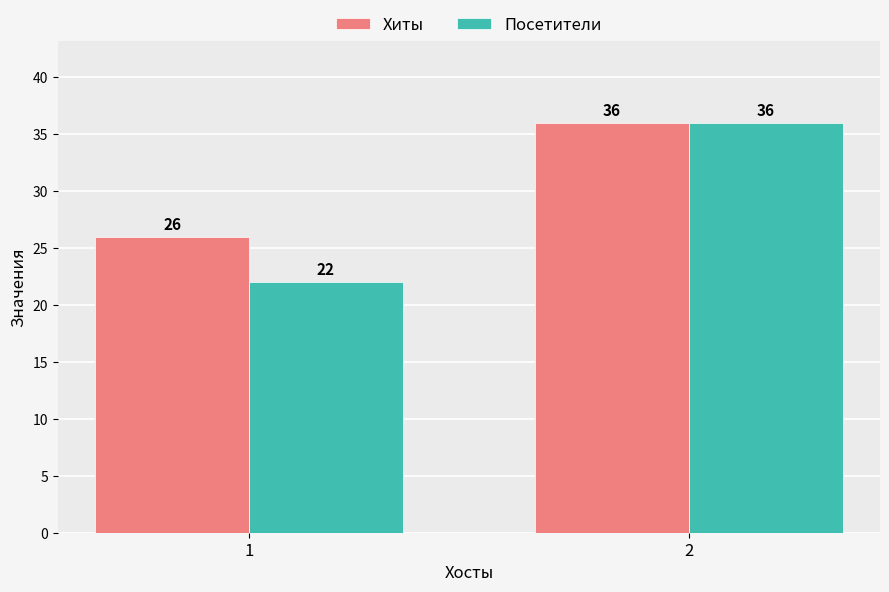

Between 1 and 2, which series saw the biggest shift?

Посетители